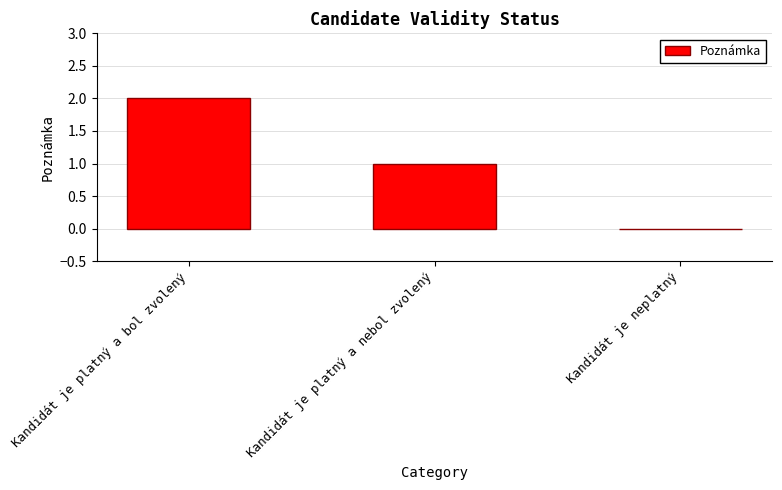

Where does the data first go above 1?

Kandidát je platný a bol zvolený